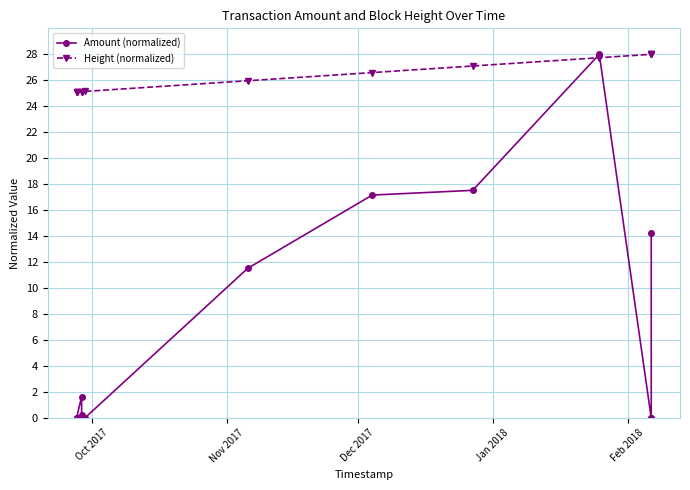

How many times do Amount (normalized) and Height (normalized) cross each other?

2